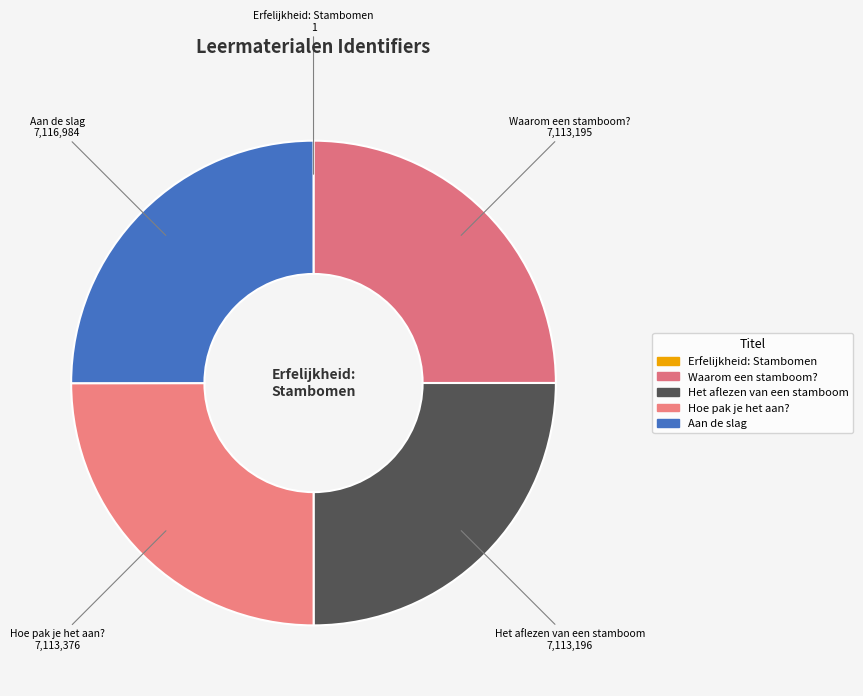

The Hoe pak je het aan? slice represents 17% of the pie. True or false?

False